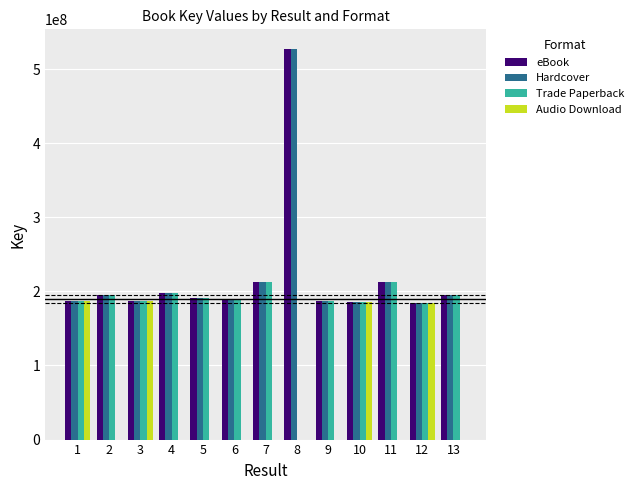

What is the highest value of the Audio Download series?

186863785